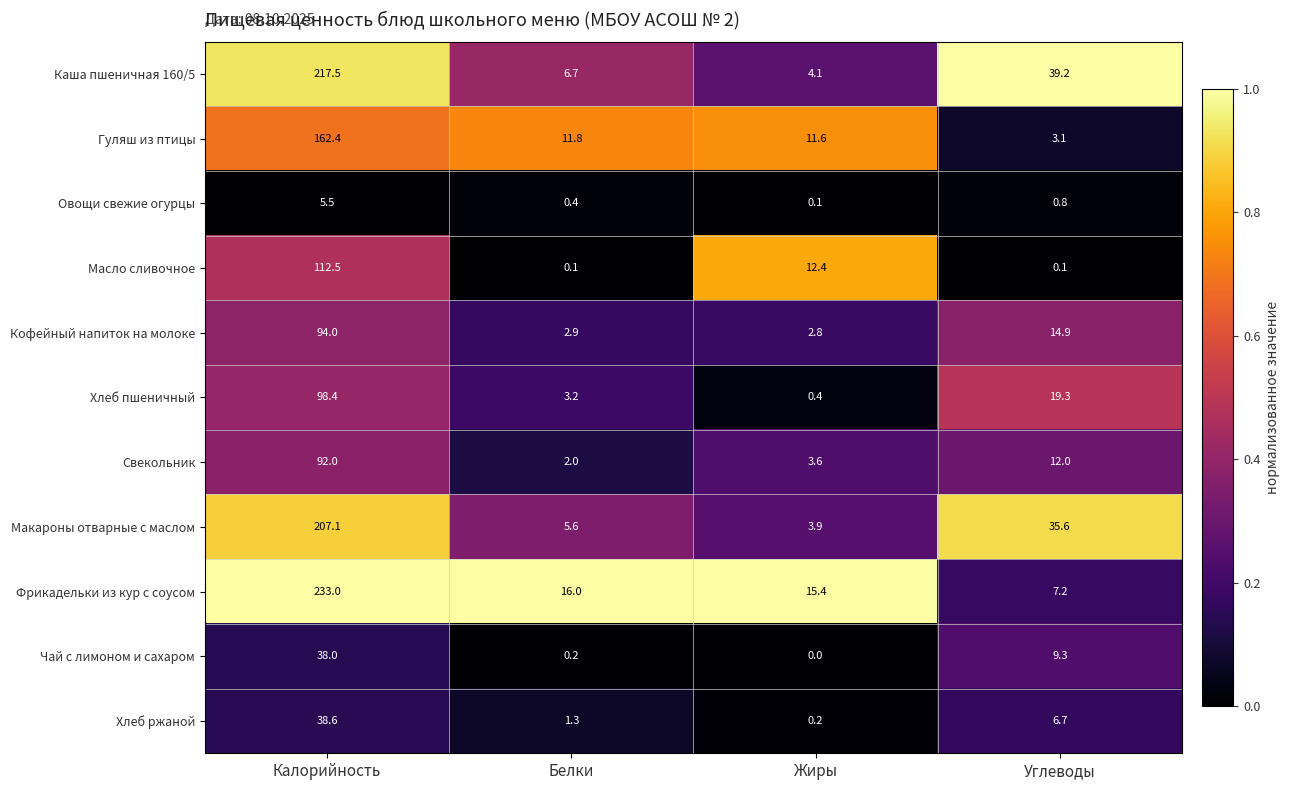

Between Калорийность and Белки, which series saw the biggest shift?

Фрикадельки из кур с соусом